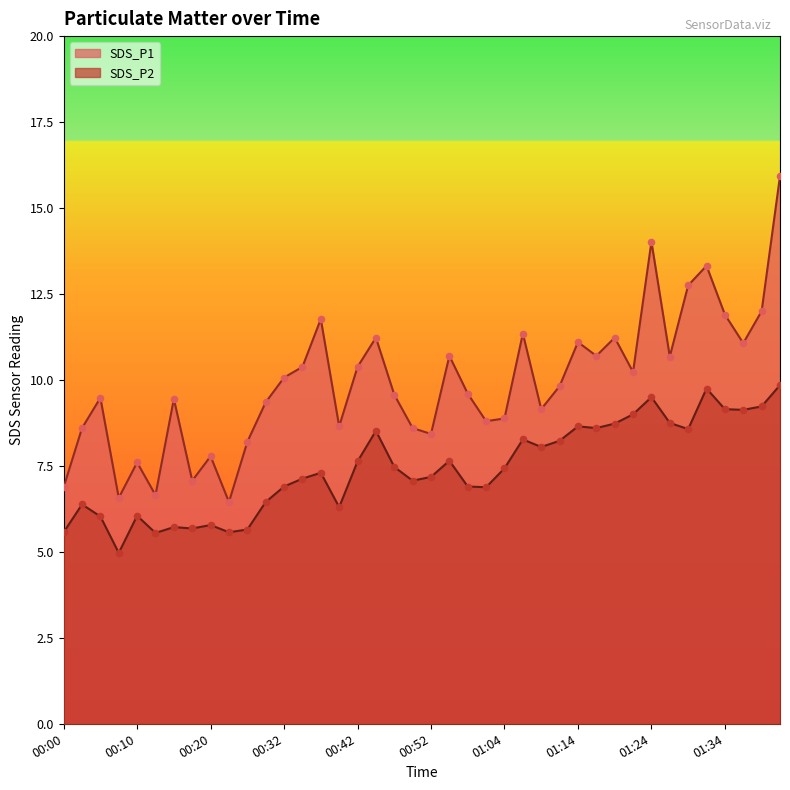

Is the value of SDS_P2 at 00:35 greater than the value of SDS_P1 at 00:30?

No